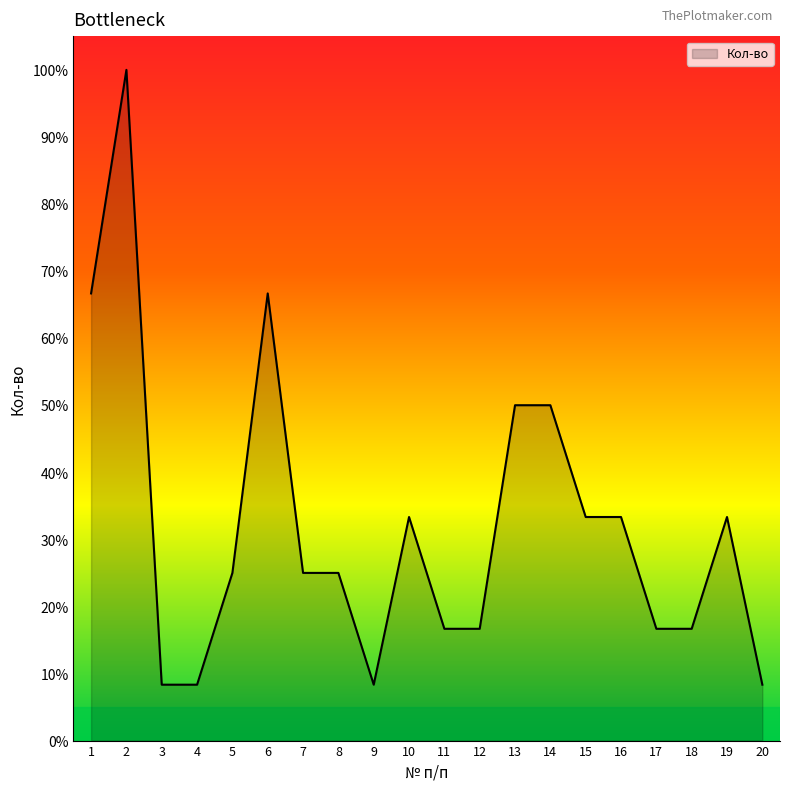

What is the minimum value shown in the chart?

8.3